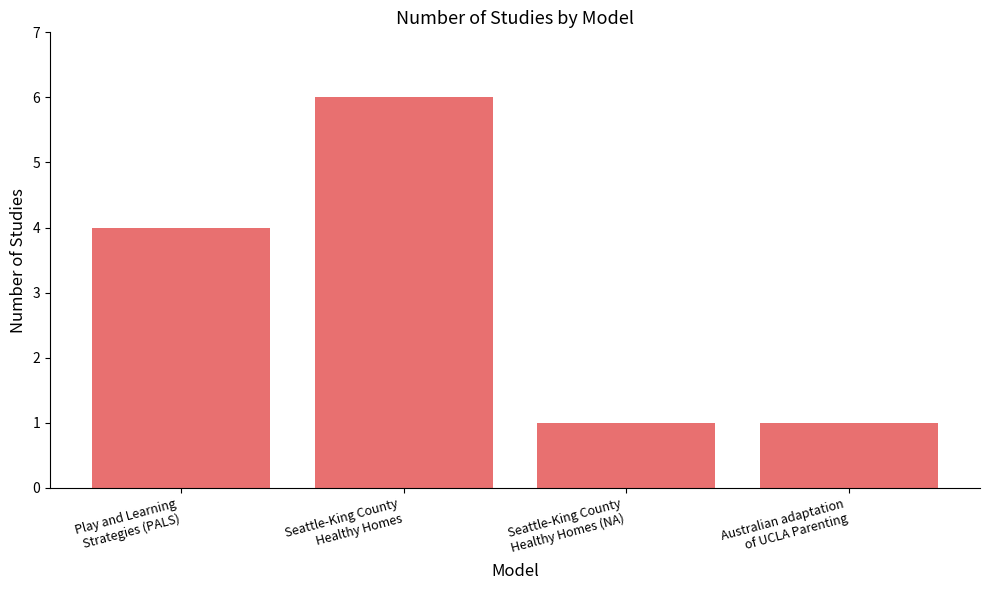

How many data points does each series have?

4